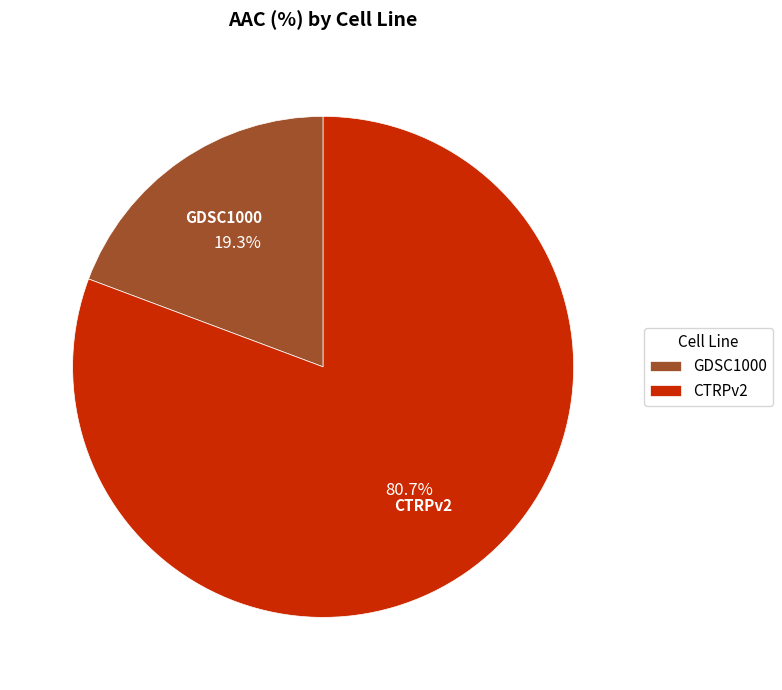

Does CTRPv2 account for over 50% of the chart?

Yes